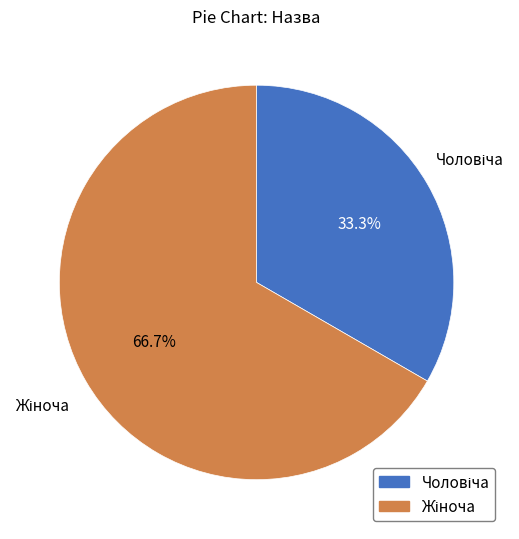

Is there a majority slice in this chart?

Yes